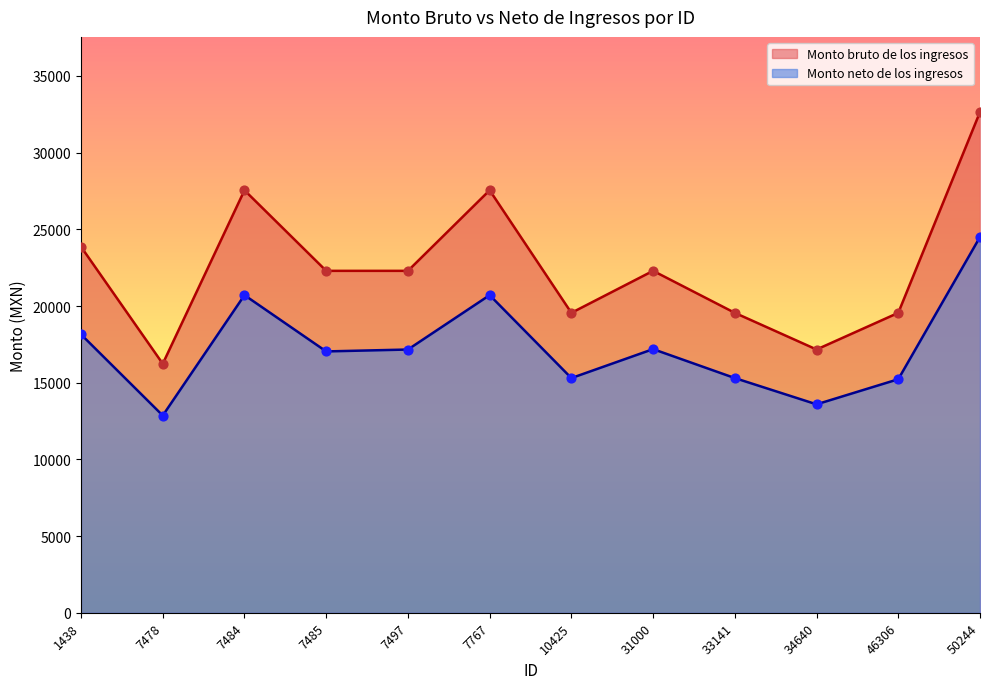

What are all the series names shown in the legend?

Monto bruto de los ingresos, Monto neto de los ingresos